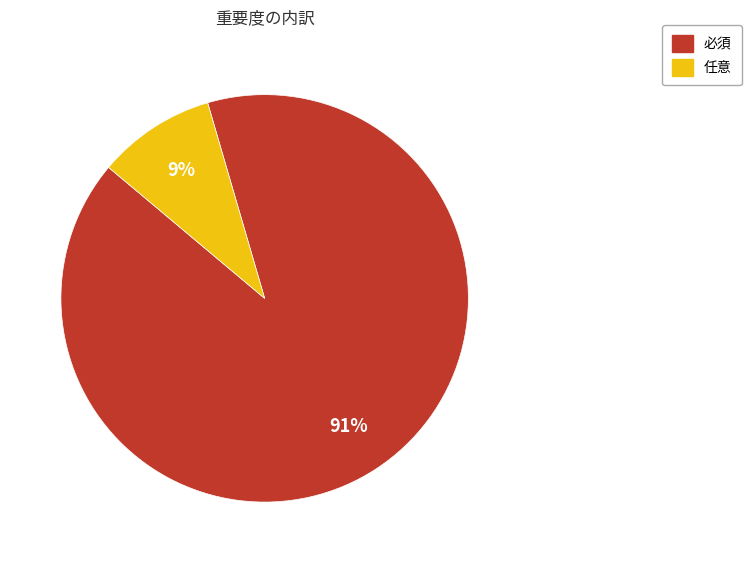

Between 必須 and 任意, which is larger?

必須